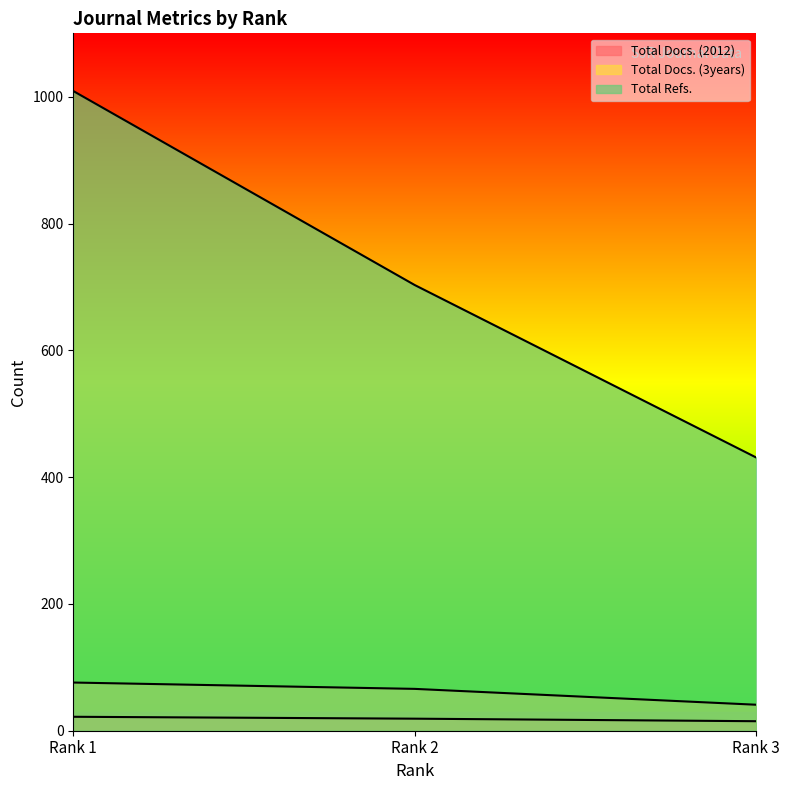

Which series has the largest range (max minus min)?

Total Refs.